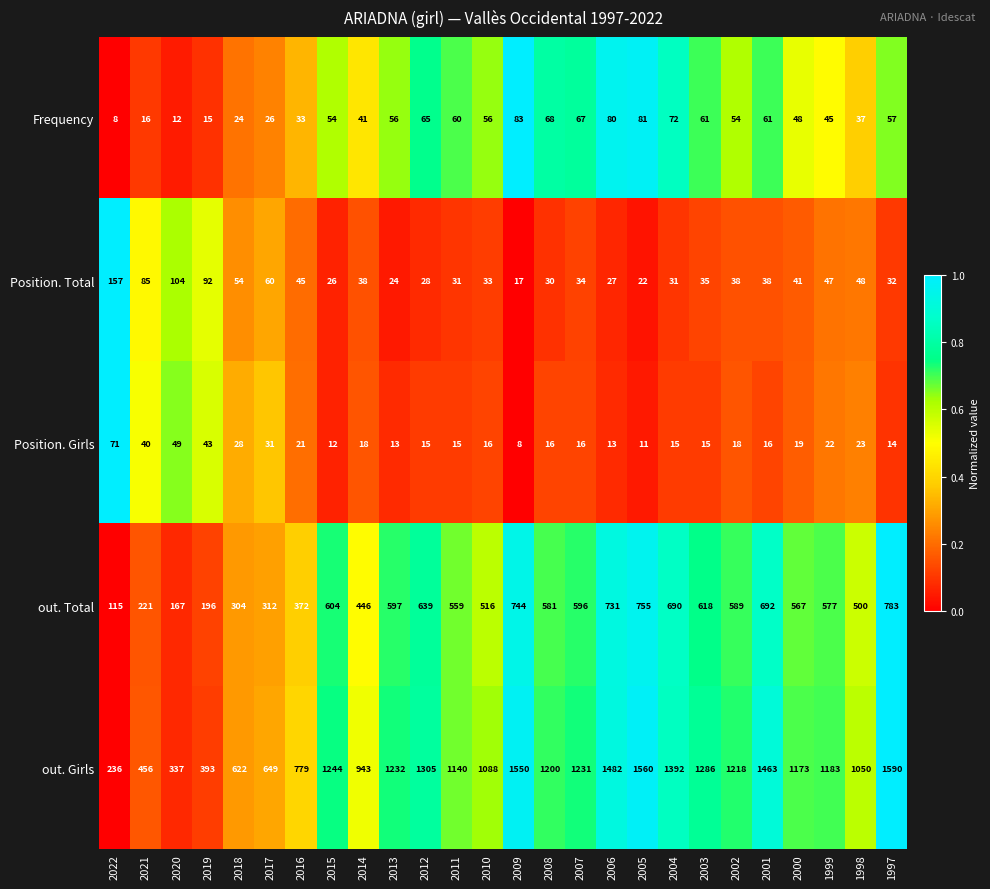

What is the maximum value shown in the chart?

1590